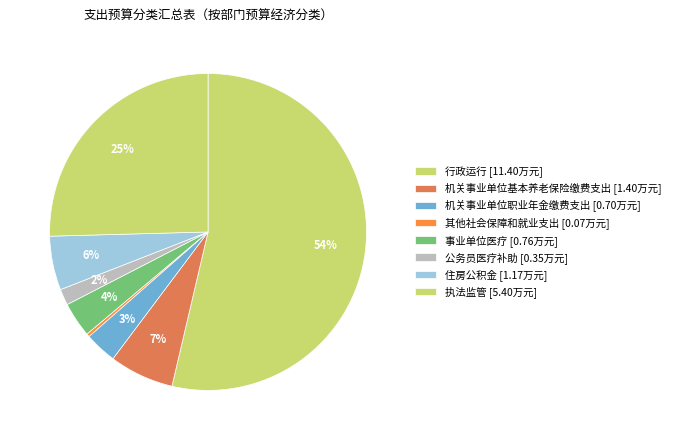

To the nearest percent, what is the combined percentage of 事业单位医疗 and 机关事业单位基本养老保险缴费支出?

10%